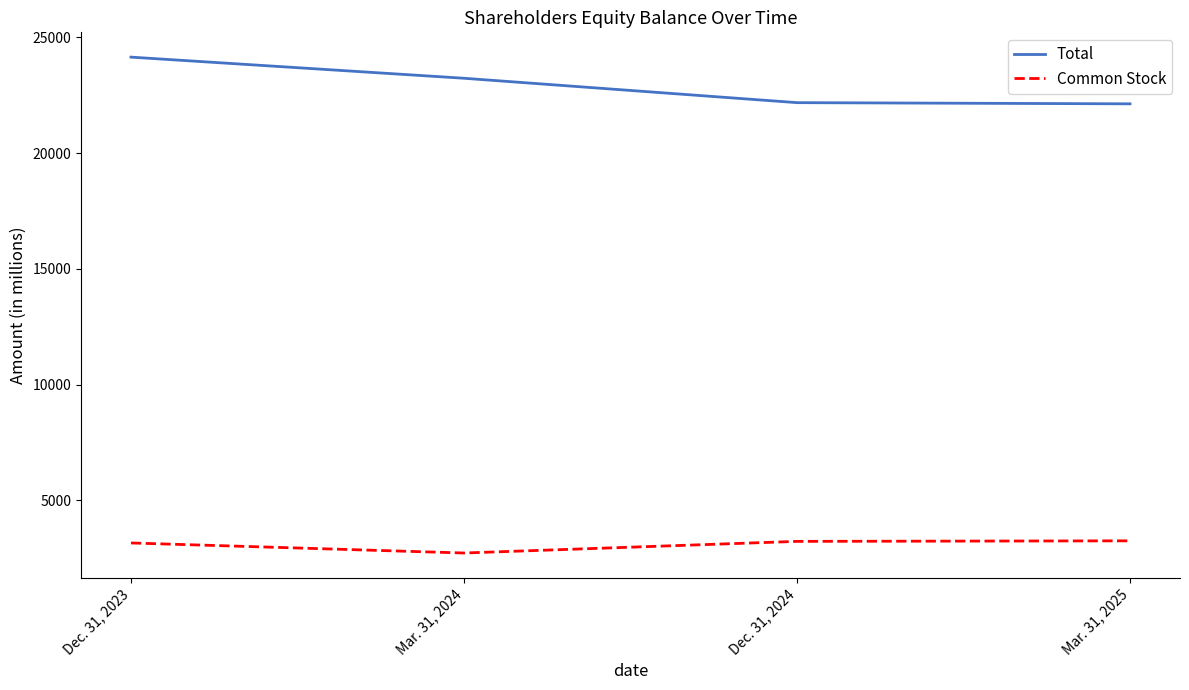

True or false: Common Stock and Total cross at least once.

False